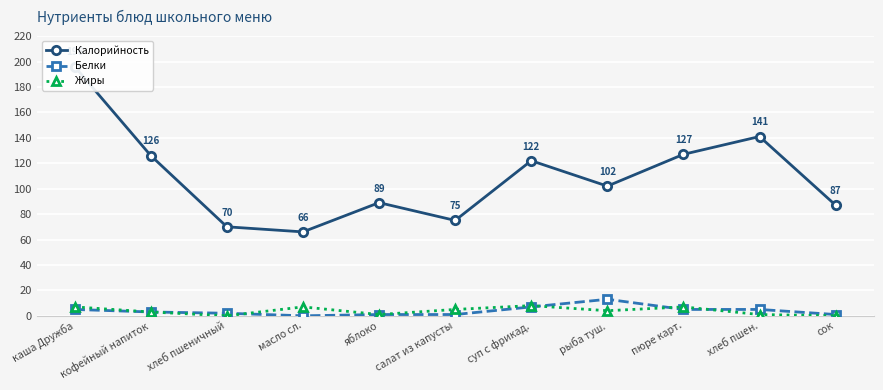

What are all the series names shown in the legend?

Калорийность, Белки, Жиры